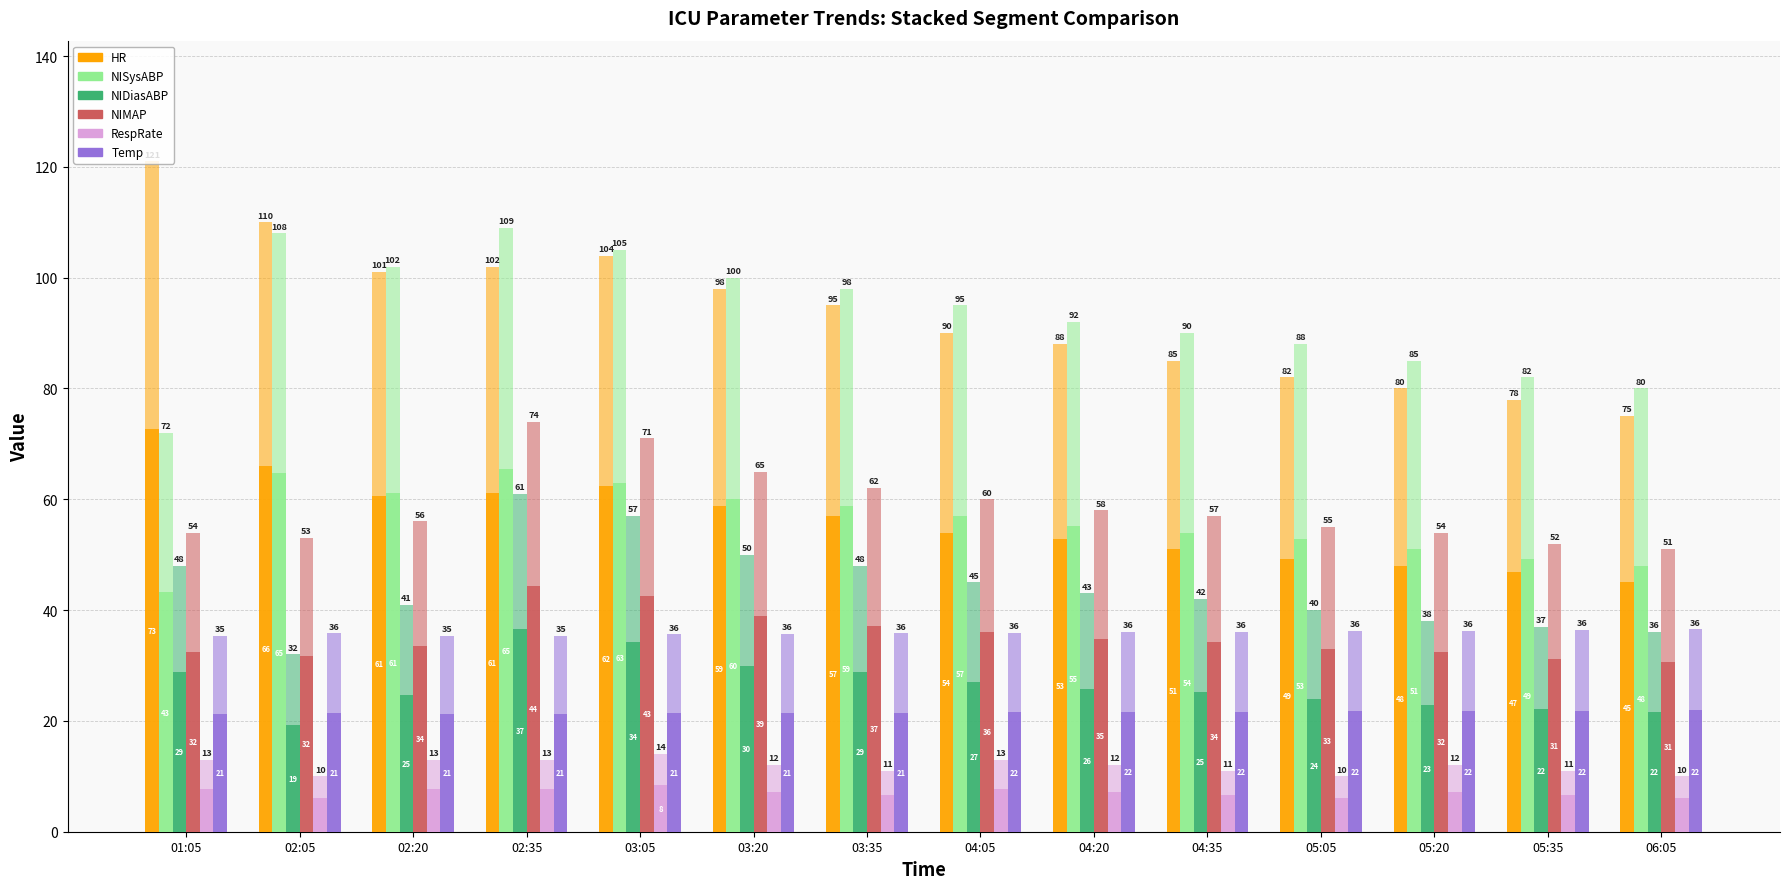

List the labels in order of HR value, smallest first.

06:05, 05:35, 05:20, 05:05, 04:35, 04:20, 04:05, 03:35, 03:20, 02:20, 02:35, 03:05, 02:05, 01:05